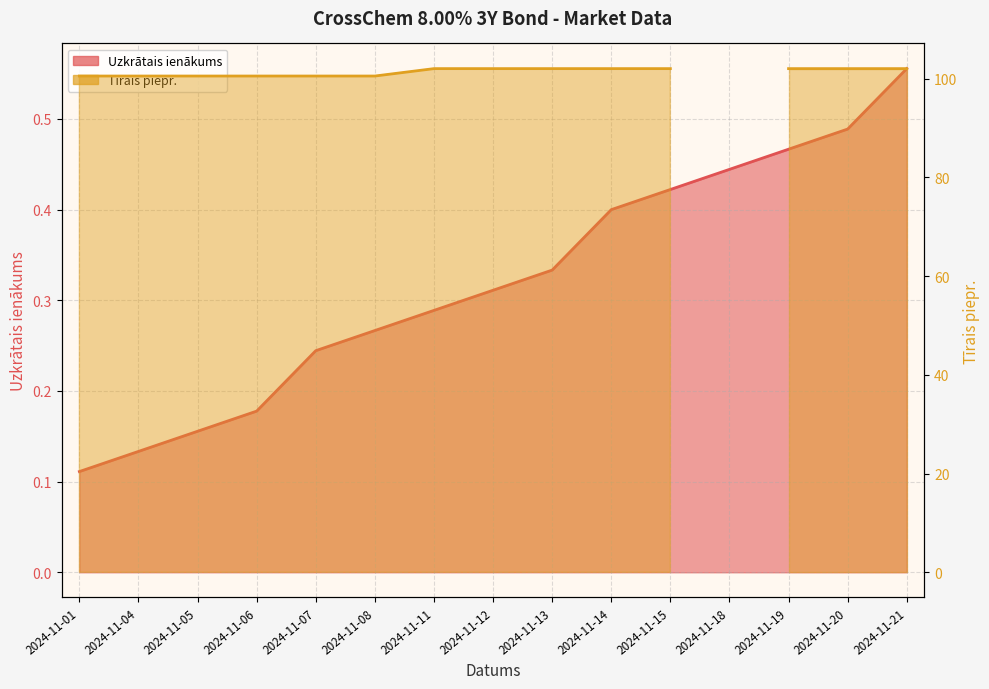

Reading left to right, list all the values displayed in this chart.

0.1	0.1	0.2	0.2	0.2	0.3	0.3	0.3	0.3	0.4	0.4	0.4	0.5	0.5	0.6